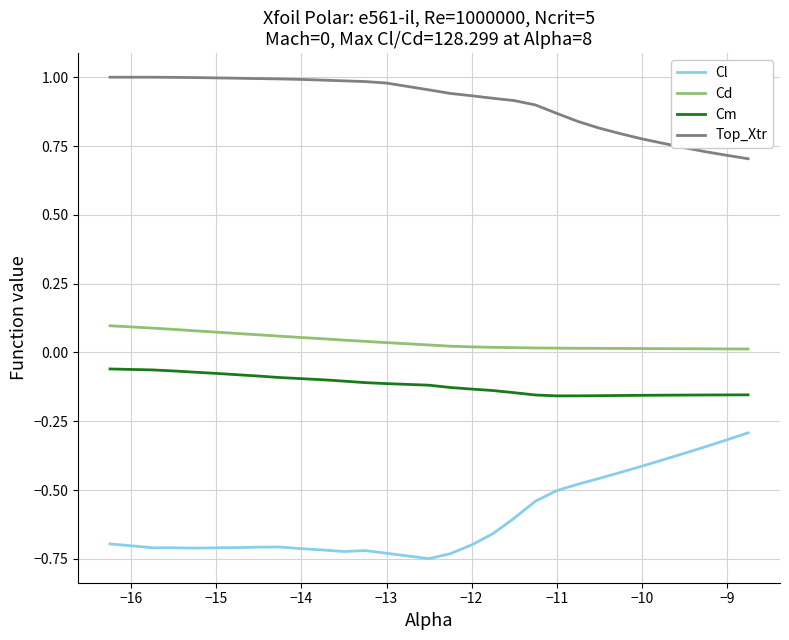

What is the difference between the maximum and minimum values in the Top_Xtr series?

0.3